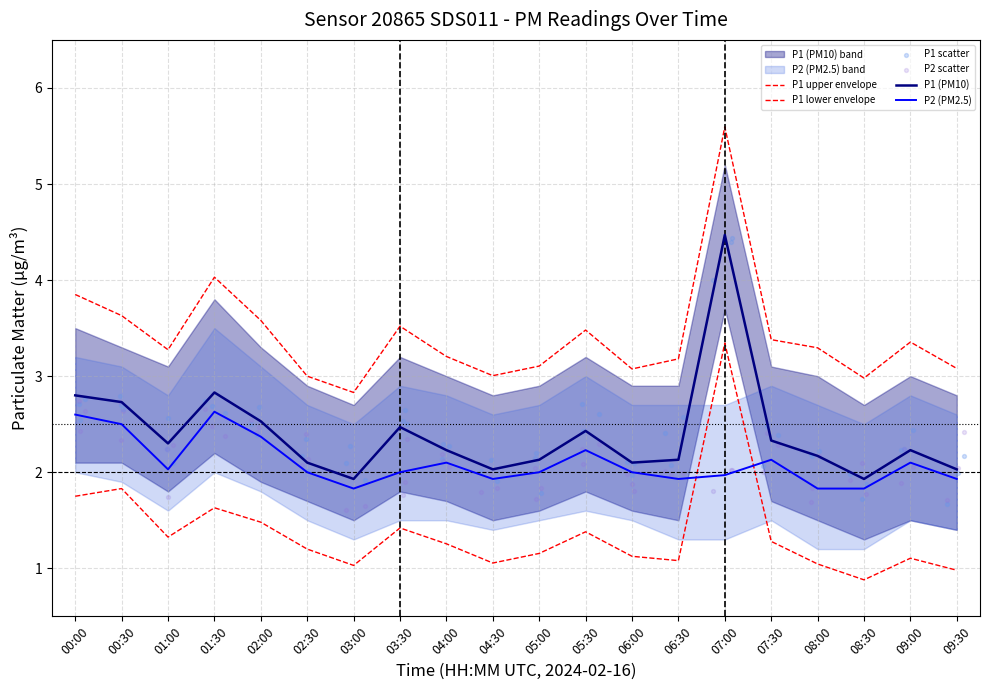

Which series has the largest total across all categories?

P1